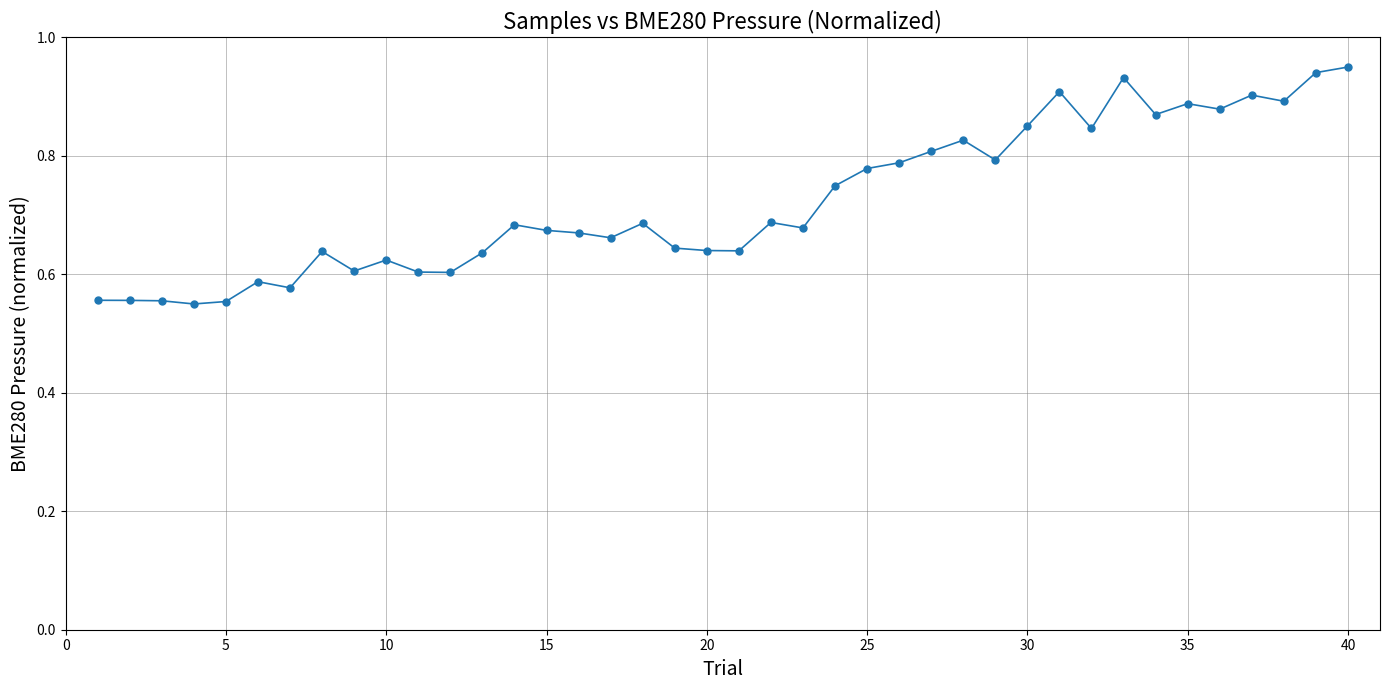

What is the sum of all values?

28.9